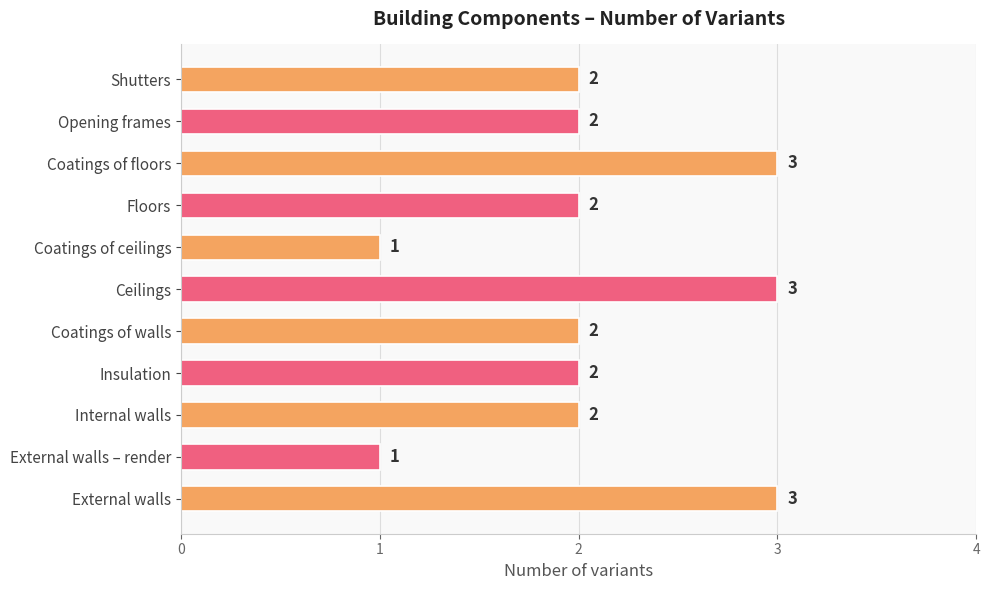

Does the chart contain any negative values?

No